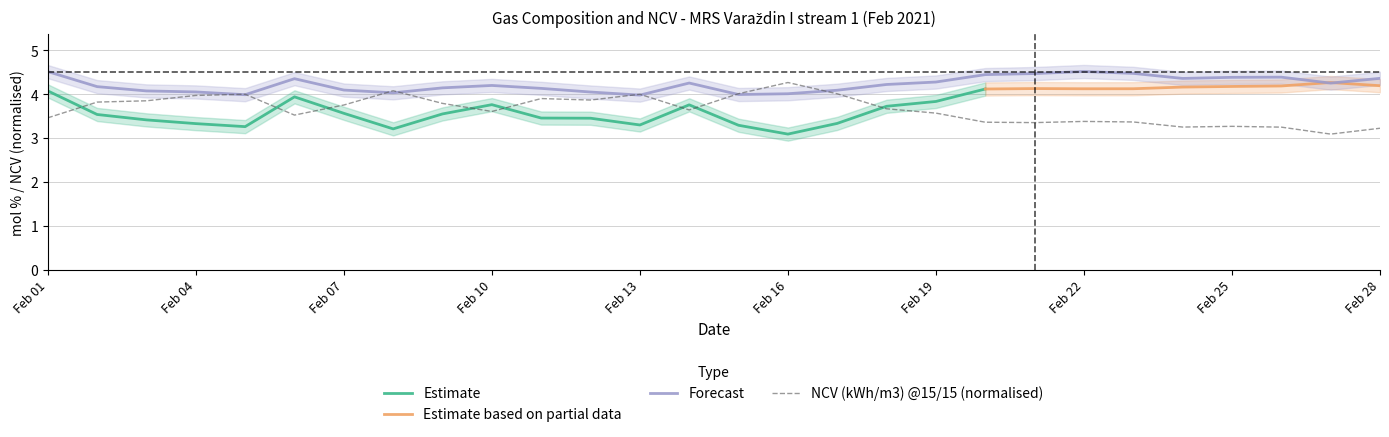

True or false: N2 (mol %) has more than 1 interior local peaks.

True